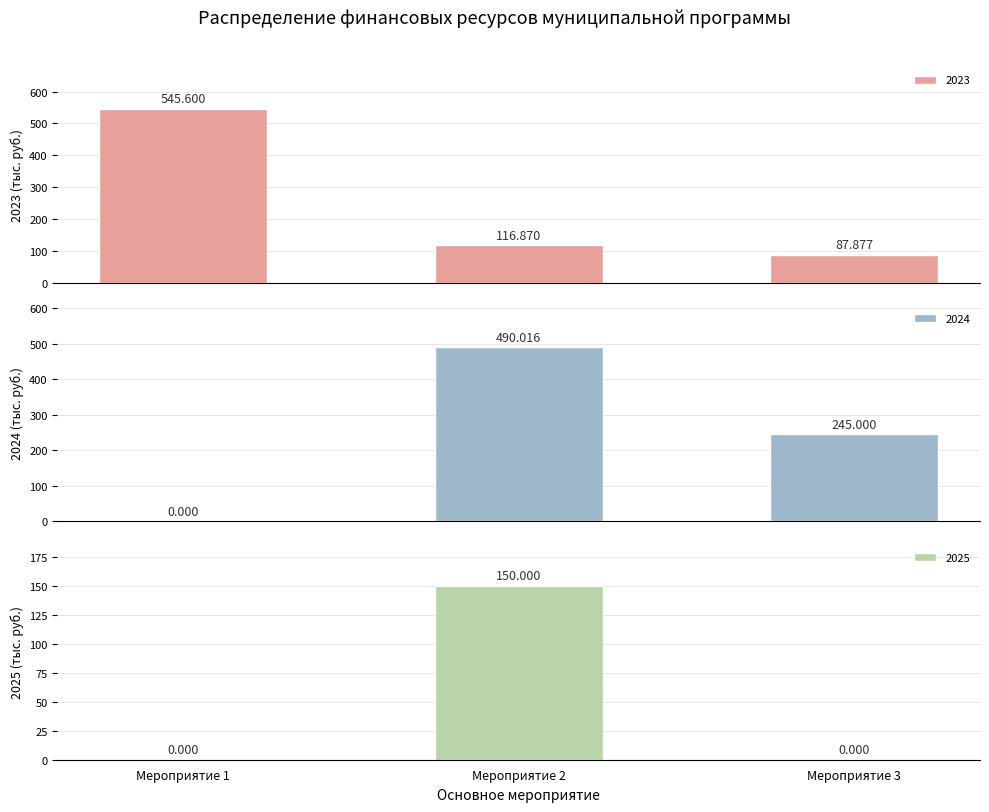

Is it true that 2025 equals 240.8 at Мероприятие 2?

False